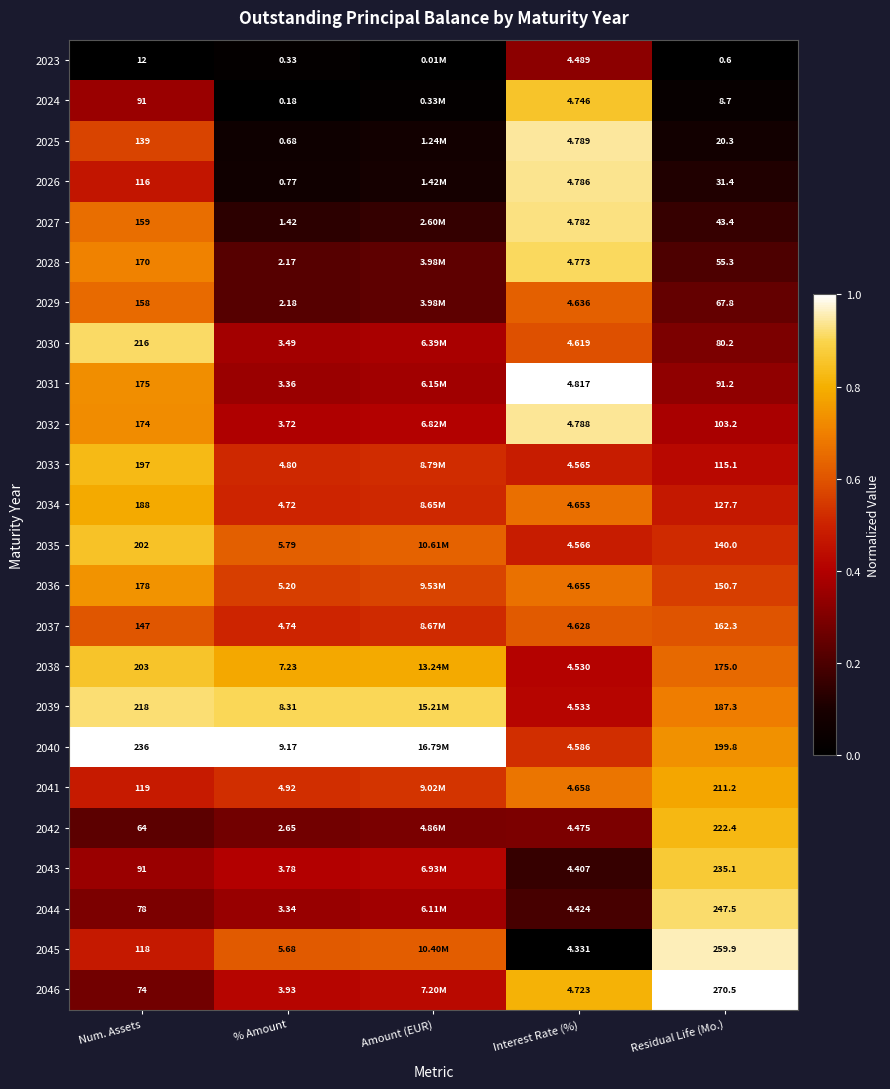

Is the value of 2028 at Num. Assets greater than the value of 2027 at Interest Rate (%)?

Yes